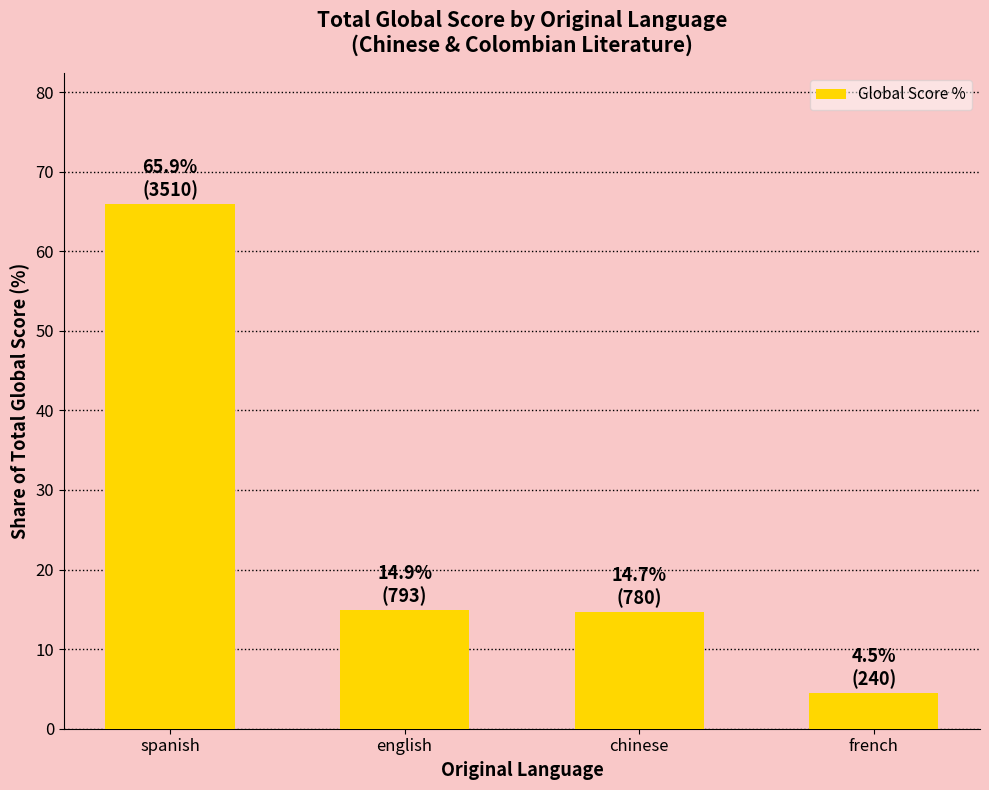

Which category has the lowest value across all series?

french